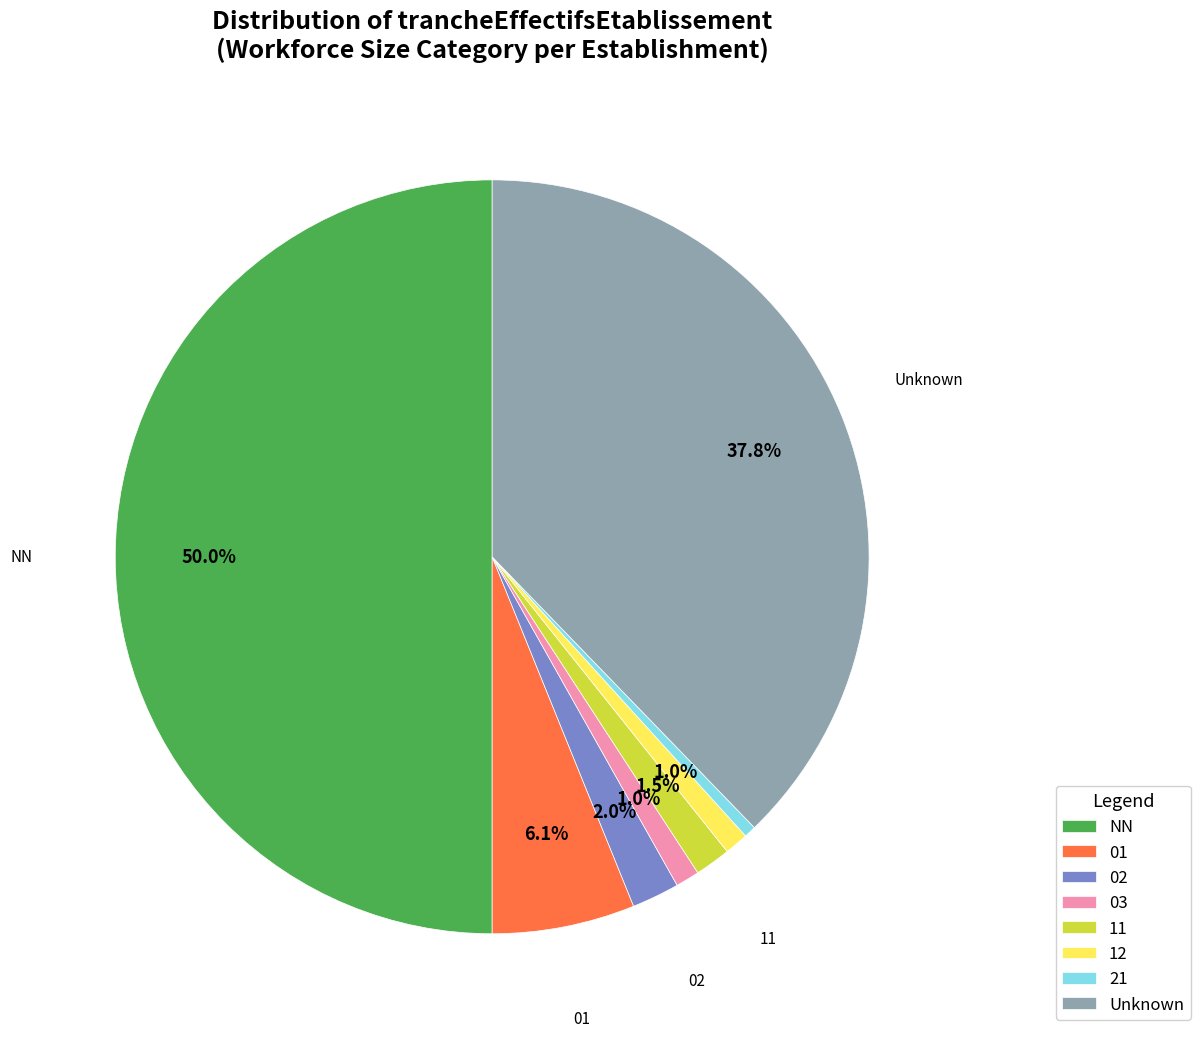

How many segments does this pie chart have?

8